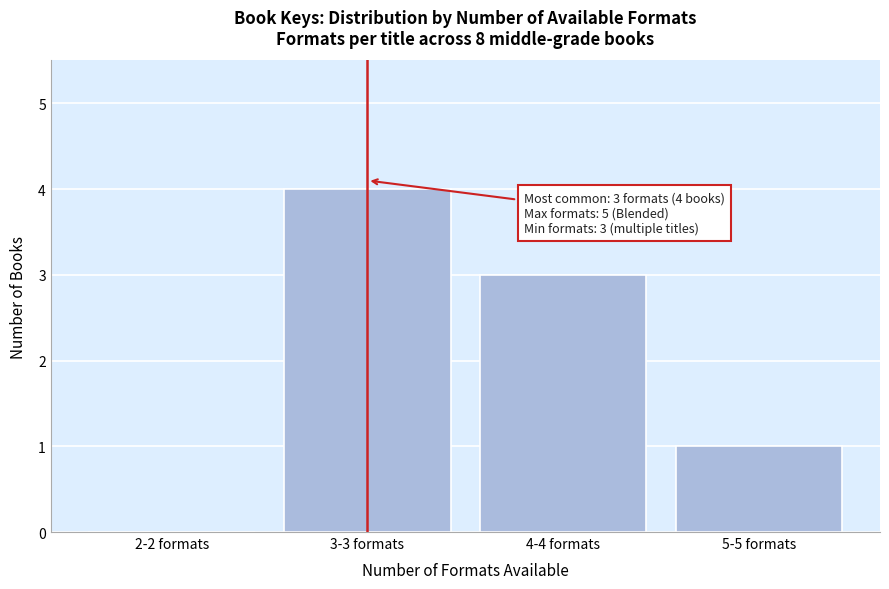

Reading left to right, what are all the values shown in this chart?

2-2 formats=0	3-3 formats=4	4-4 formats=3	5-5 formats=1